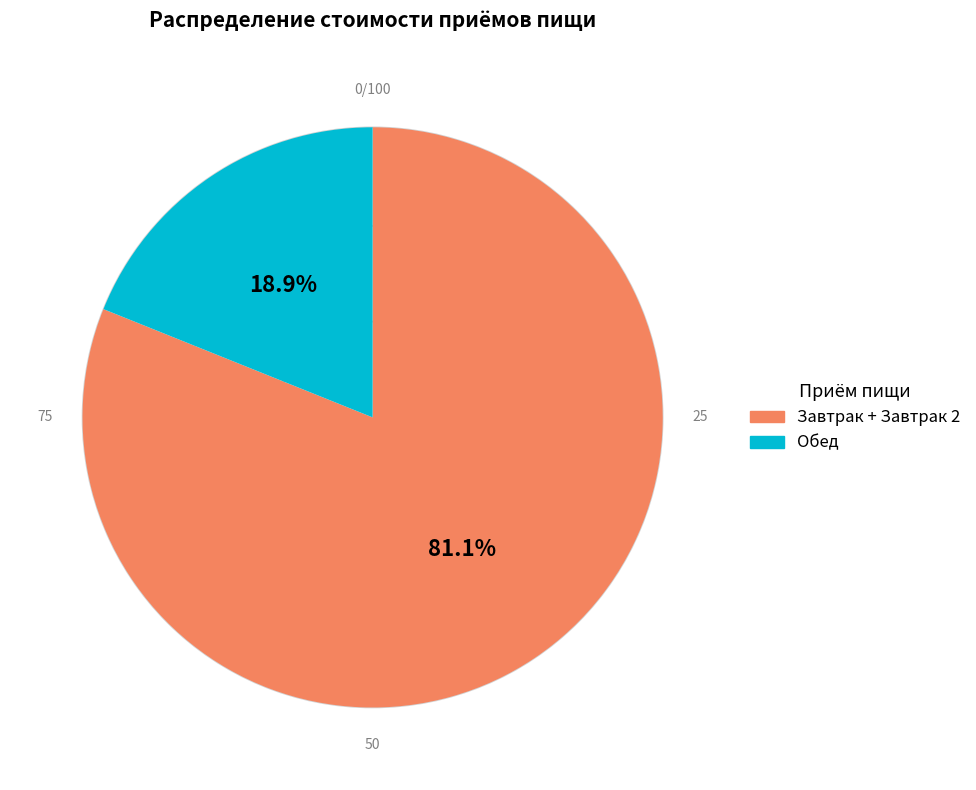

What portion of the pie excludes Обед?

81.1%